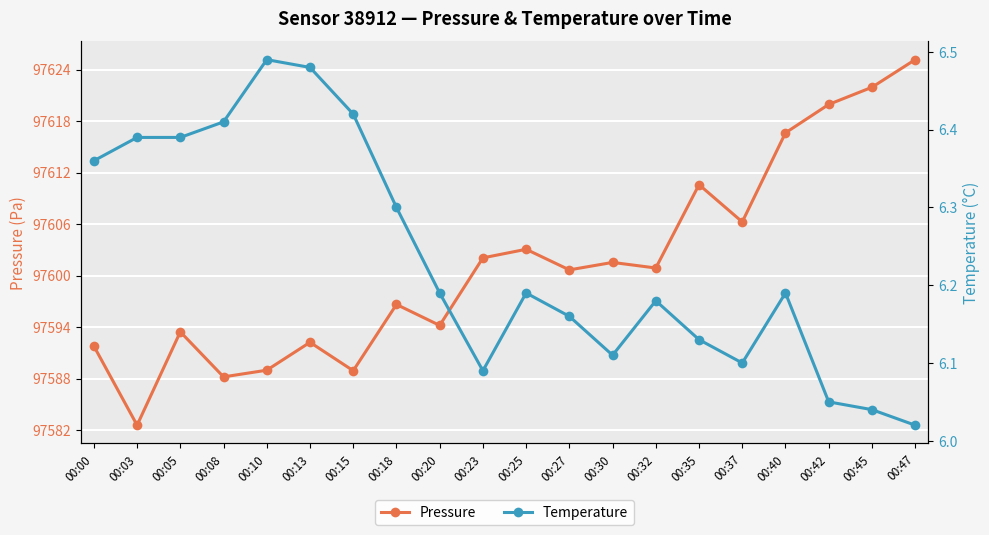

What is the difference between the maximum and minimum values in the Pressure series?

42.6